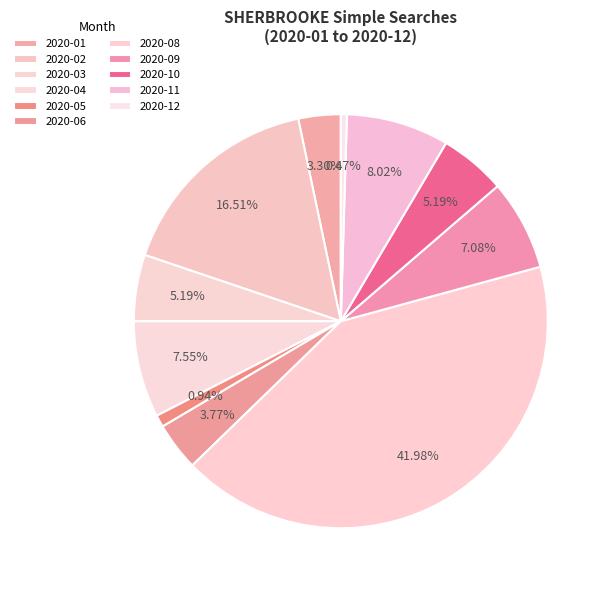

Rank the categories by value from lowest to highest.

2020-07, 2020-12, 2020-05, 2020-01, 2020-06, 2020-03, 2020-10, 2020-09, 2020-04, 2020-11, 2020-02, 2020-08